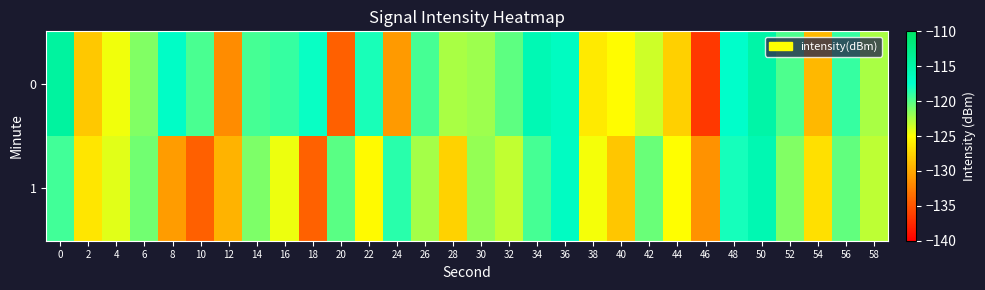

Reading right to left, extract all data points from this chart.

0: 58=-122.5	56=-119.1	54=-129.1	52=-119.8	50=-114.9	48=-117.4	46=-136.7	44=-127.7	42=-123.6	40=-125.2	38=-126.2	36=-116.7	34=-115.8	32=-120.3	30=-122.1	28=-122.5	26=-119.6	24=-131.0	22=-118.3	20=-134.3	18=-117.8	16=-119.1	14=-119.5	12=-131.7	10=-119.7	8=-117.0	6=-121.4	4=-124.6	2=-128.3	0=-114.3
1: 58=-123.1	56=-120.4	54=-126.8	52=-121.3	50=-115.7	48=-118.2	46=-131.4	44=-125.1	42=-120.6	40=-128.3	38=-124.7	36=-116.8	34=-119.5	32=-123.2	30=-121.9	28=-127.6	26=-122.4	24=-118.7	22=-125.3	20=-120.1	18=-134.2	16=-124.4	14=-121.1	12=-129.4	10=-134.3	8=-130.8	6=-120.8	4=-124.1	2=-126.5	0=-119.4